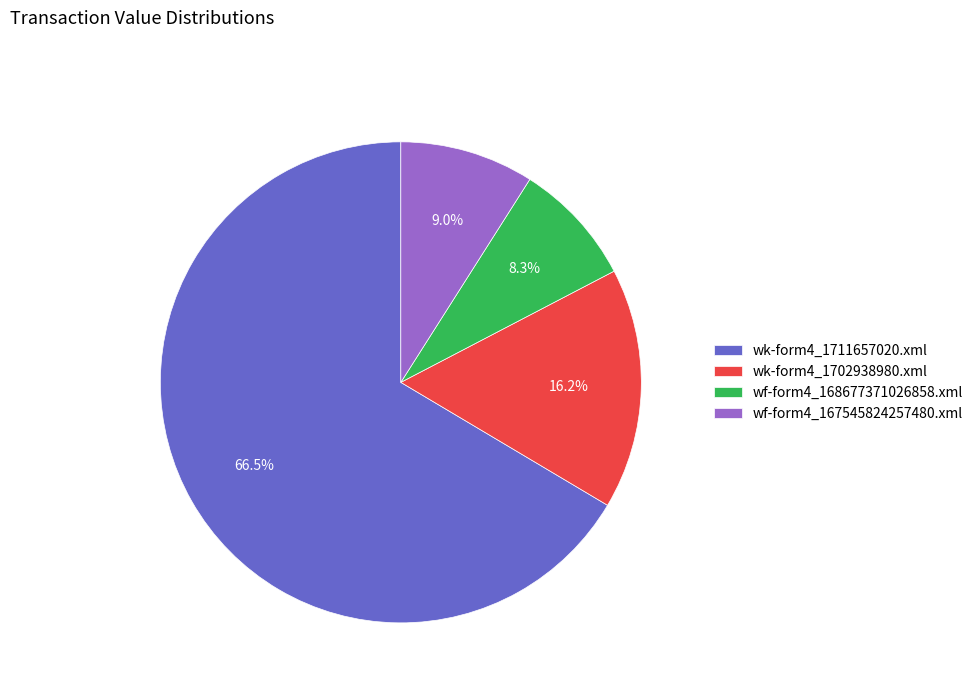

How many slices are in this pie chart?

4